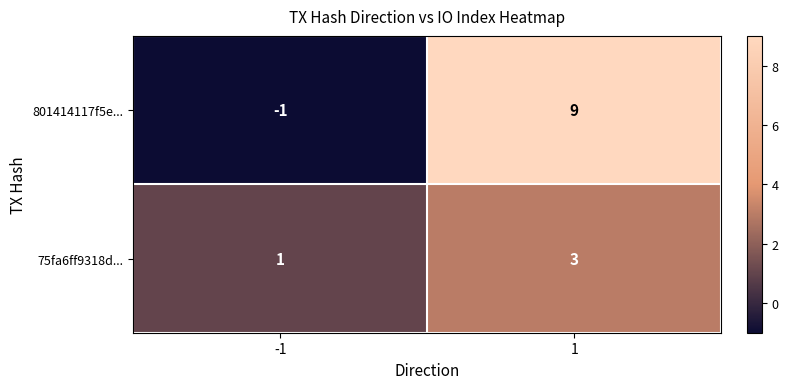

Count the number of data series in this chart.

2